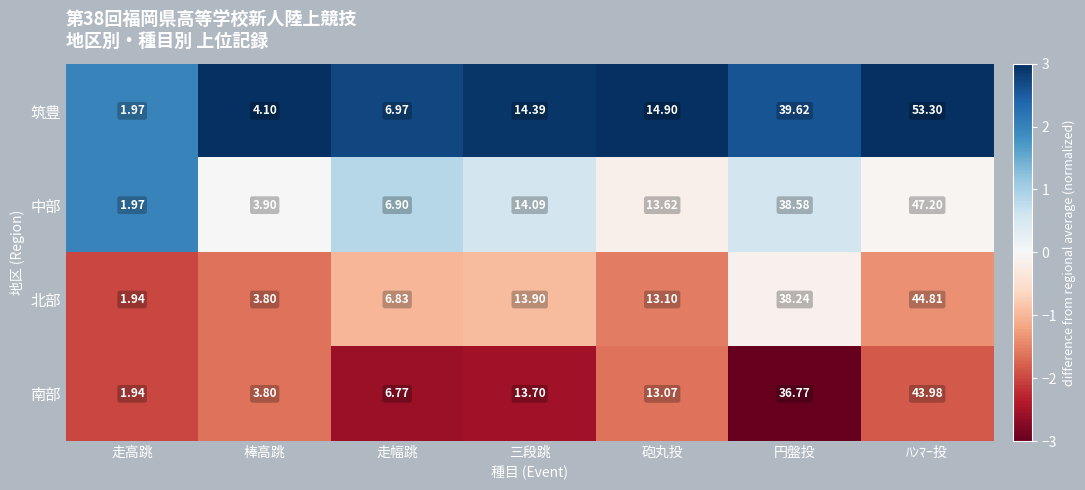

At which category is the sum across all series the highest?

ﾊﾝﾏｰ投